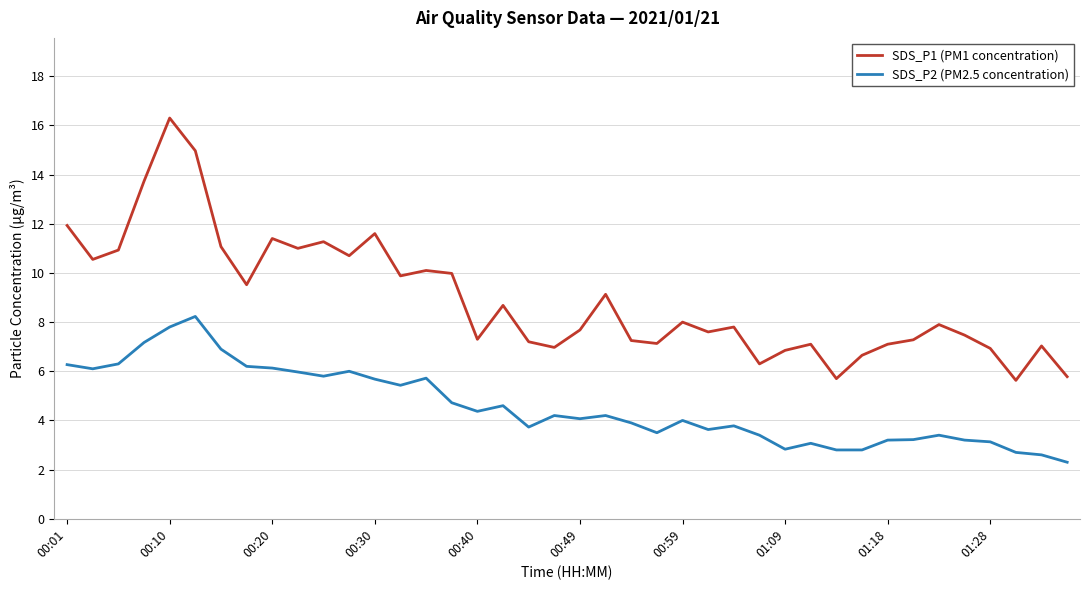

What is the smallest value displayed?

2.3